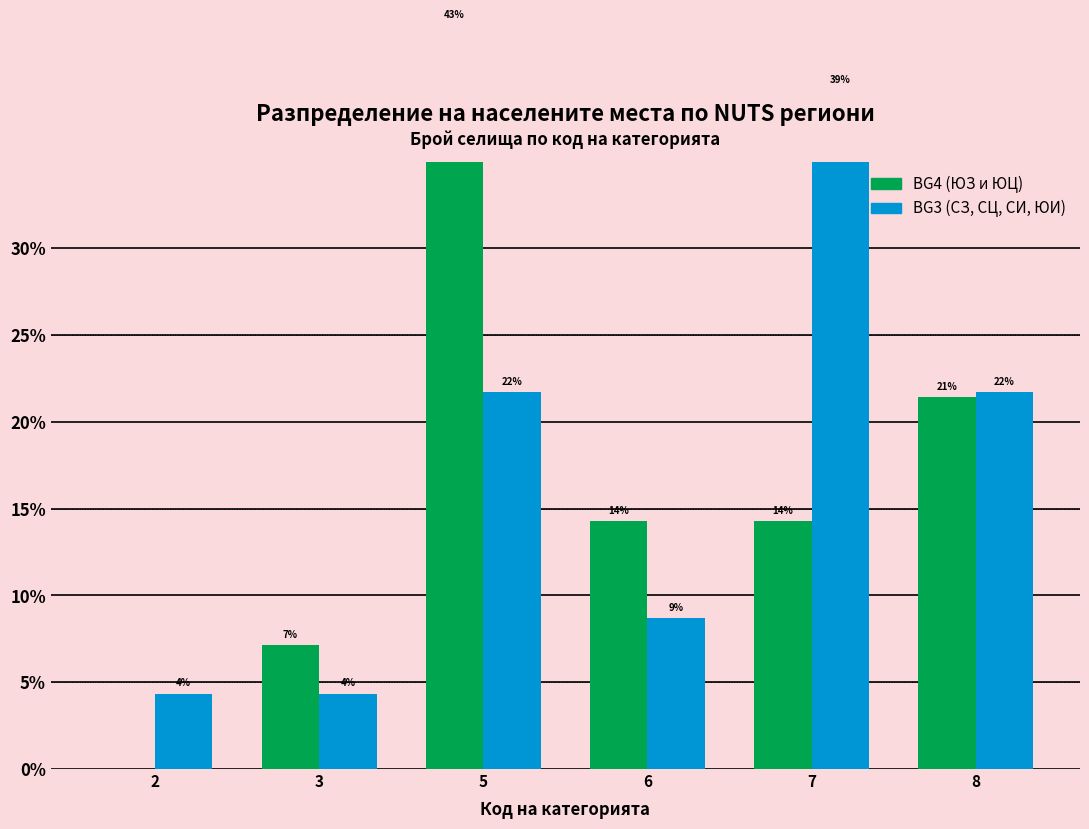

List the labels in order of BG4 (ЮЗ и ЮЦ) value, smallest first.

2, 3, 6, 7, 8, 5